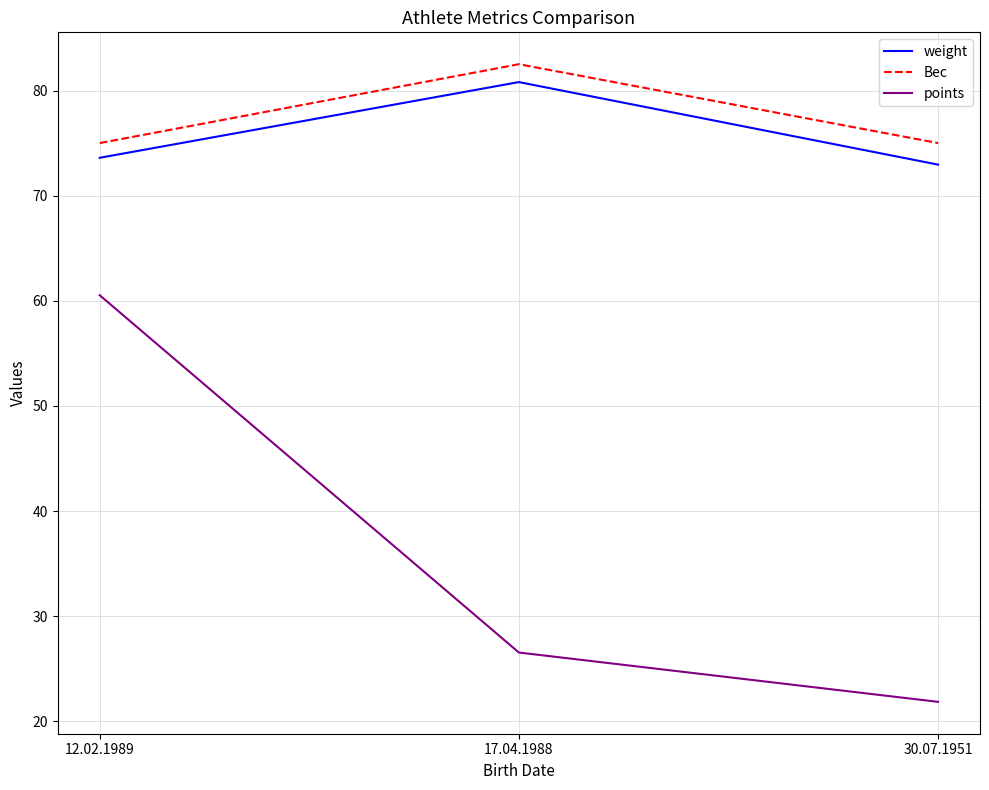

What position from the left is 17.04.1988?

2